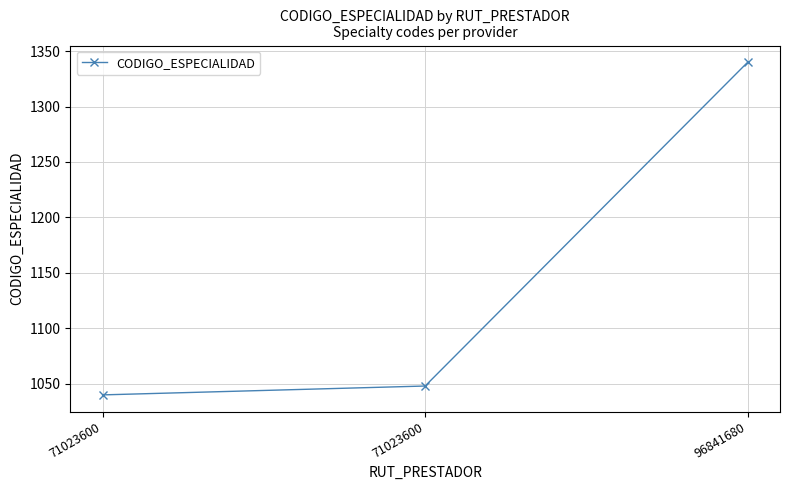

Does the chart have visible grid lines?

Yes